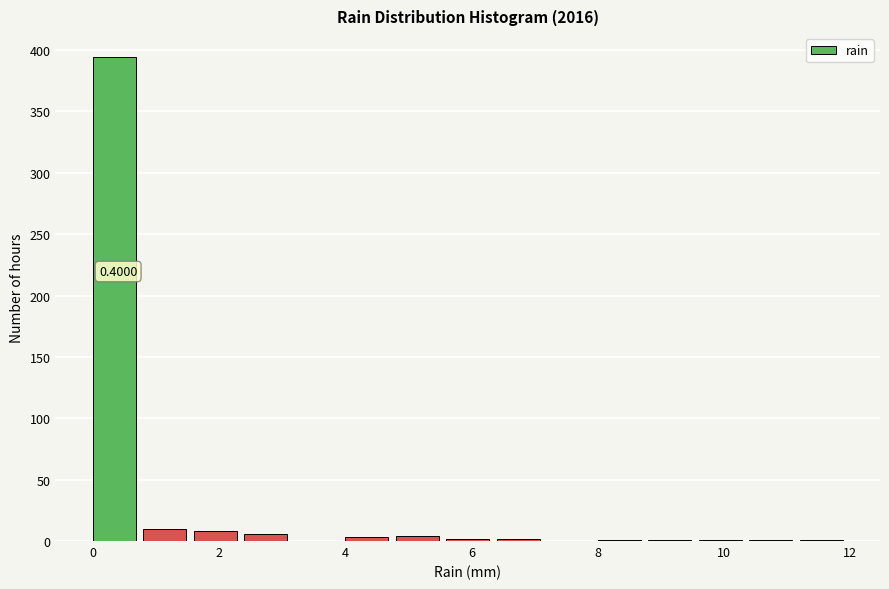

Over which range of the x-axis is the bar tallest?

0.0 to 0.8